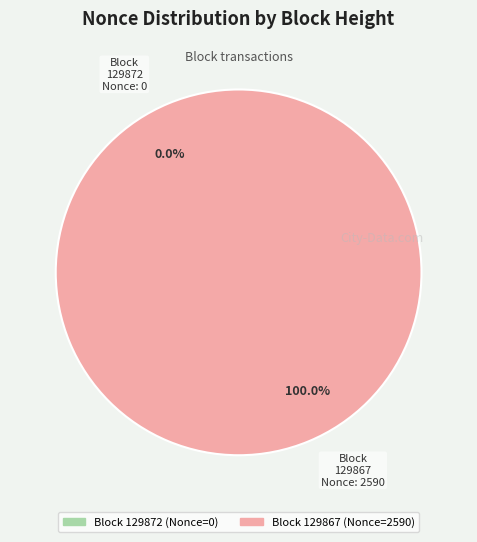

True or false: 129867 accounts for 99% of the total.

False